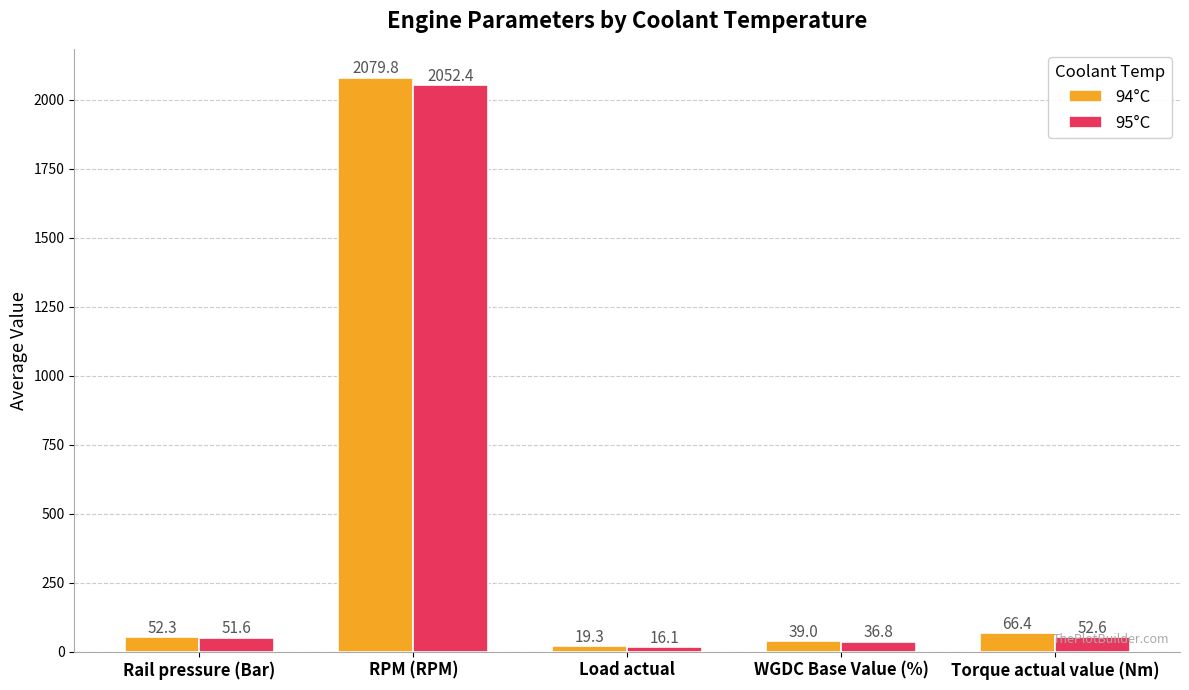

Reading left to right, list all the values displayed in this chart.

94°C: 52.3	2079.8	19.3	39.0	66.4
95°C: 51.6	2052.4	16.1	36.8	52.6